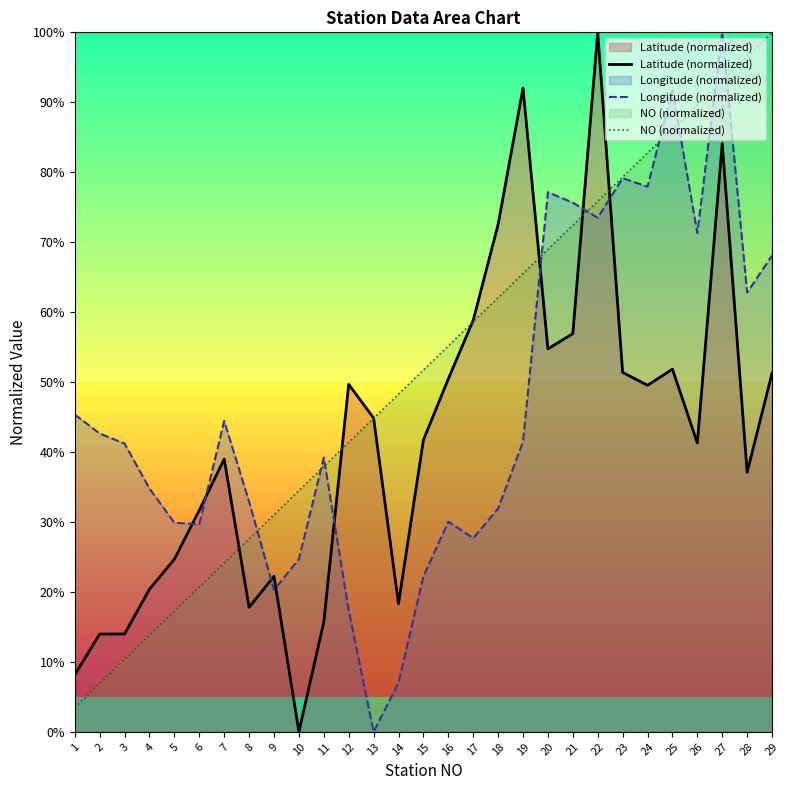

What is the value of the Latitude (normalized) point at the 12th from the left?

49.7